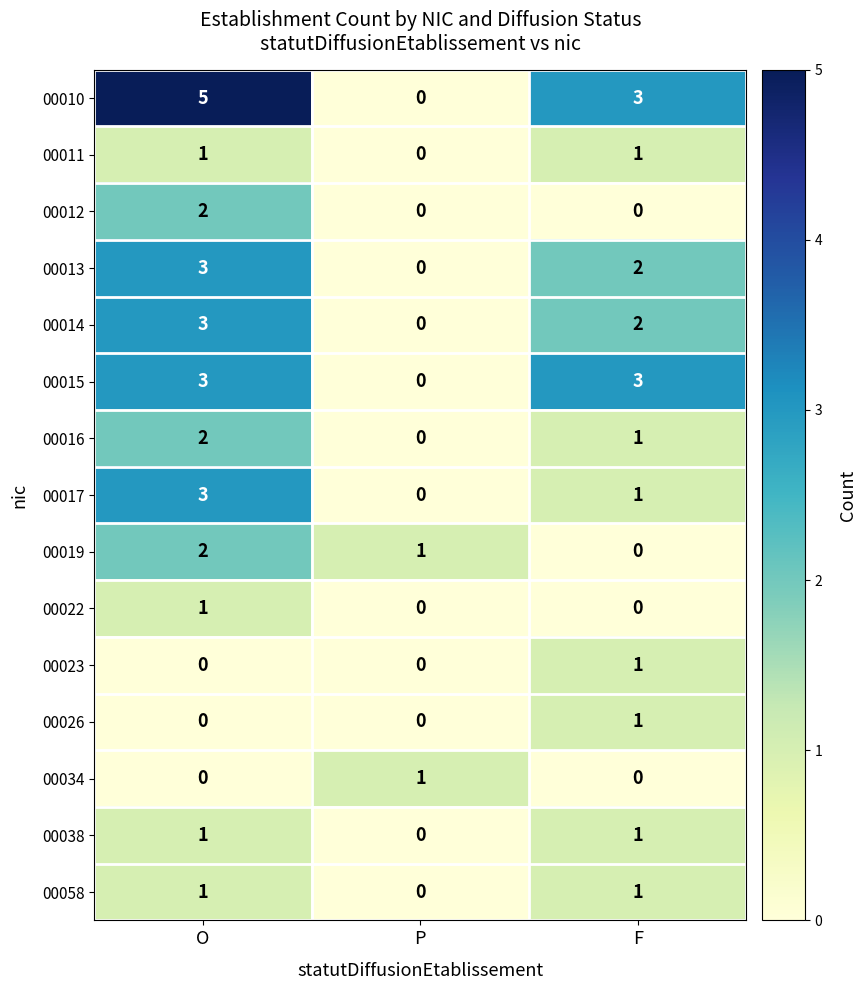

What is the difference between the highest and lowest values at O?

5